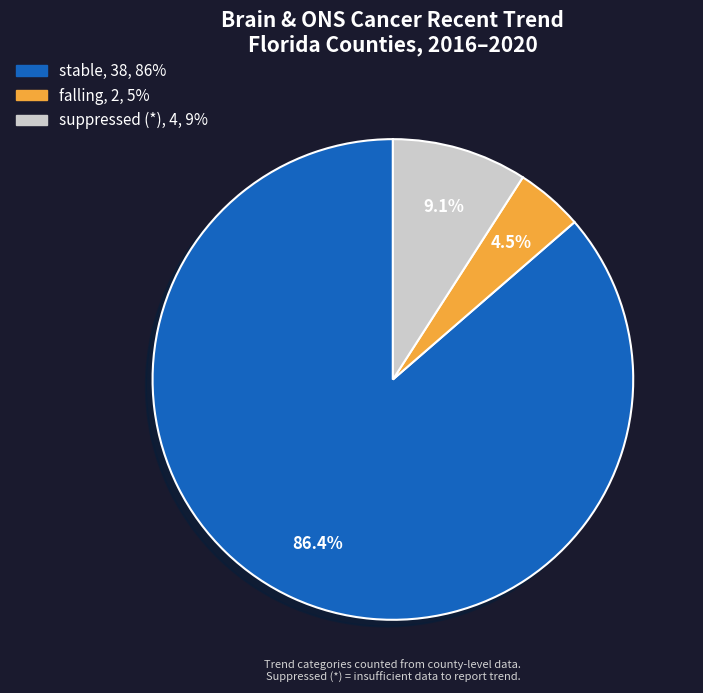

Is there any slice that represents more than half of the pie?

Yes